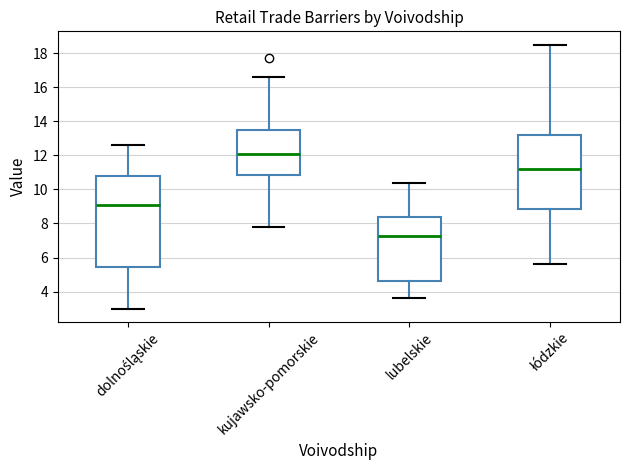

Reading left to right, read every box against the y-axis: the position of its median line, the range the box covers, and the ends of its whiskers. The values are not printed on the chart, so give them approximately, as read against the axis.

dolnośląskie: median 9.2, box 5.4 to 10.8, whiskers 3.0 to 12.6
kujawsko-pomorskie: median 12.2, box 10.8 to 13.6, whiskers 7.8 to 16.6
lubelskie: median 7.2, box 4.6 to 8.4, whiskers 3.6 to 10.4
łódzkie: median 11.2, box 8.8 to 13.2, whiskers 5.6 to 18.6